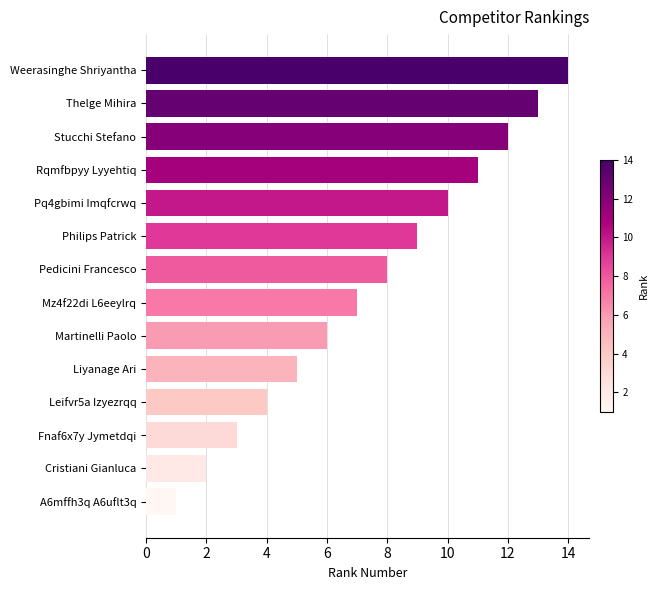

Does the chart contain any negative values?

No